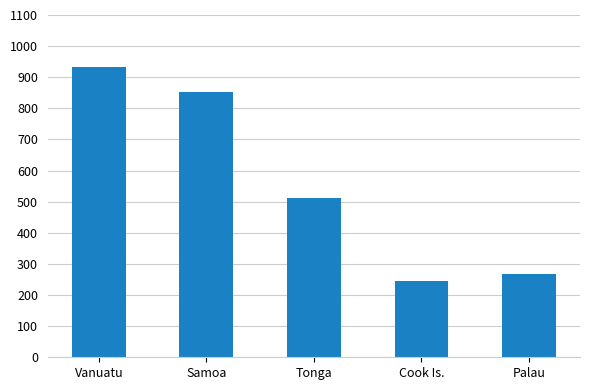

What is the ratio of the value at Tonga to the value at Samoa?

0.6